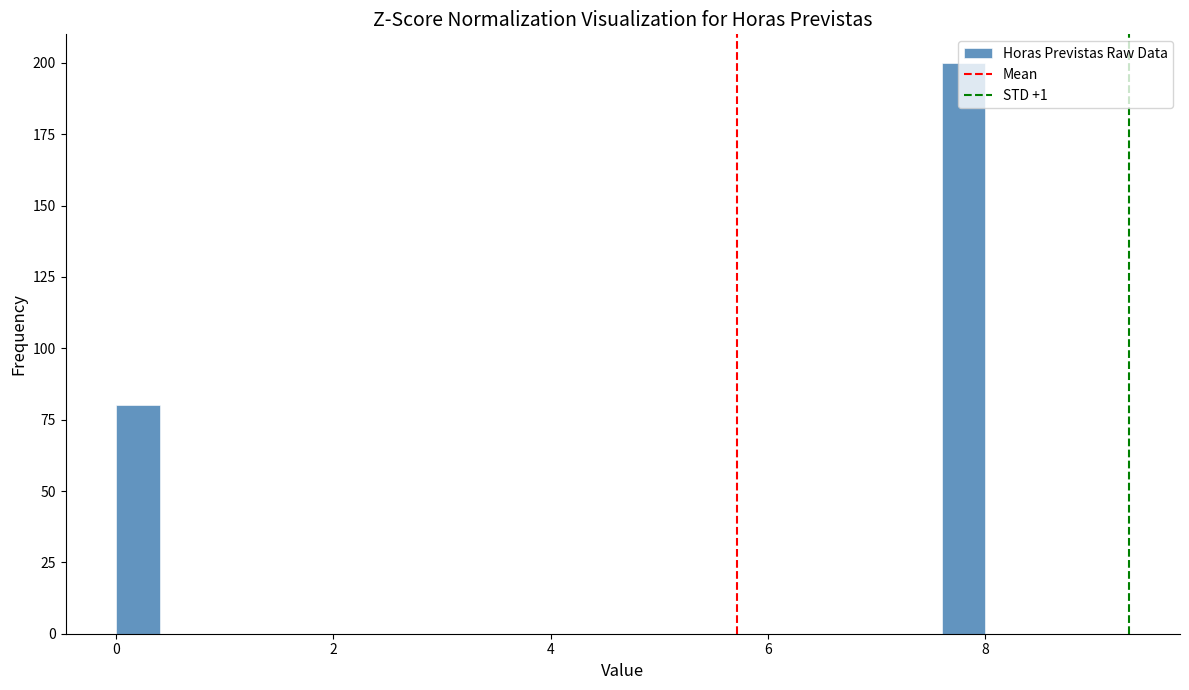

Read against the x-axis, roughly where is the centre of the tallest bar?

7.8